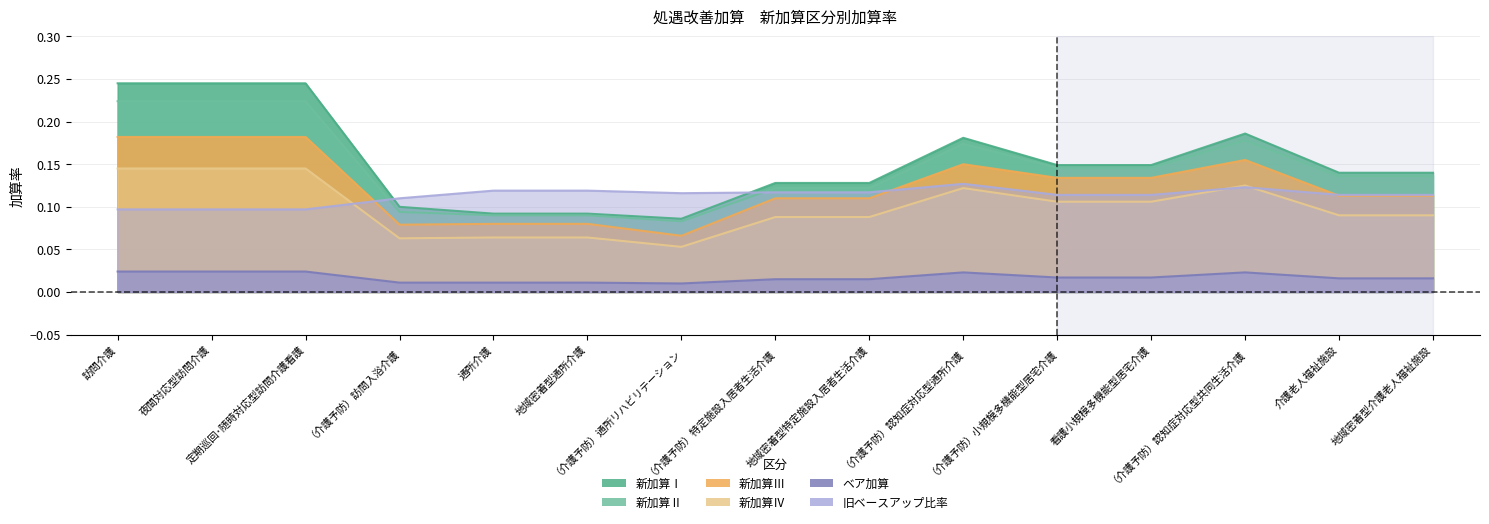

What is the sum of all ベア加算 values?

0.3